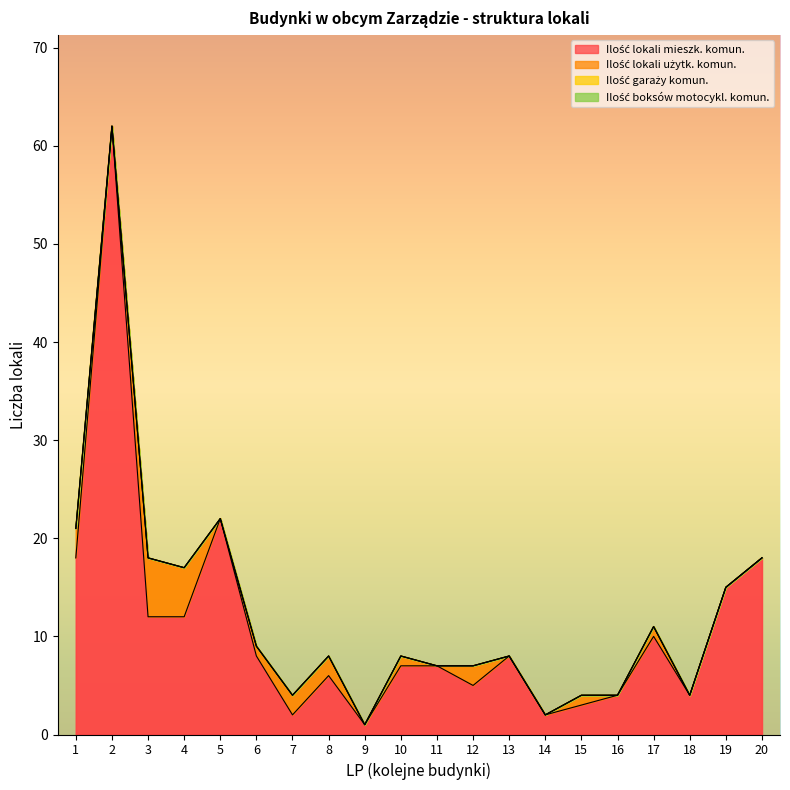

True or false: Ilość lokali mieszk. komun. and Ilość boksów motocykl. komun. intersect in this chart.

False